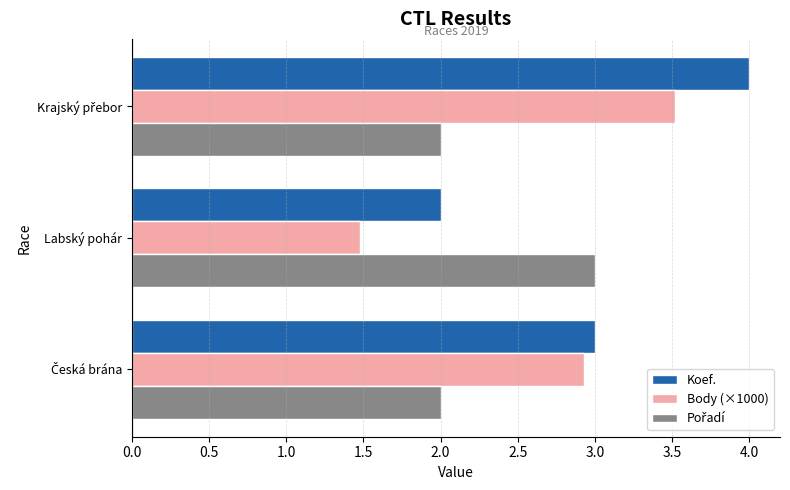

What is the smallest value displayed?

1.5